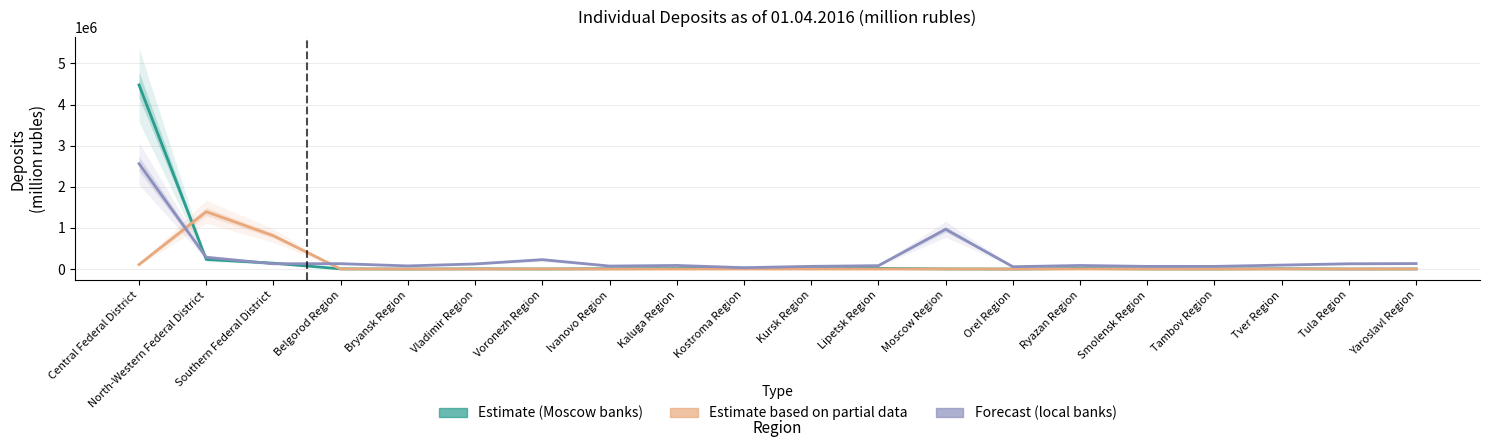

True or false: Forecast (local banks) has a value of 33199 at Bryansk Region.

False